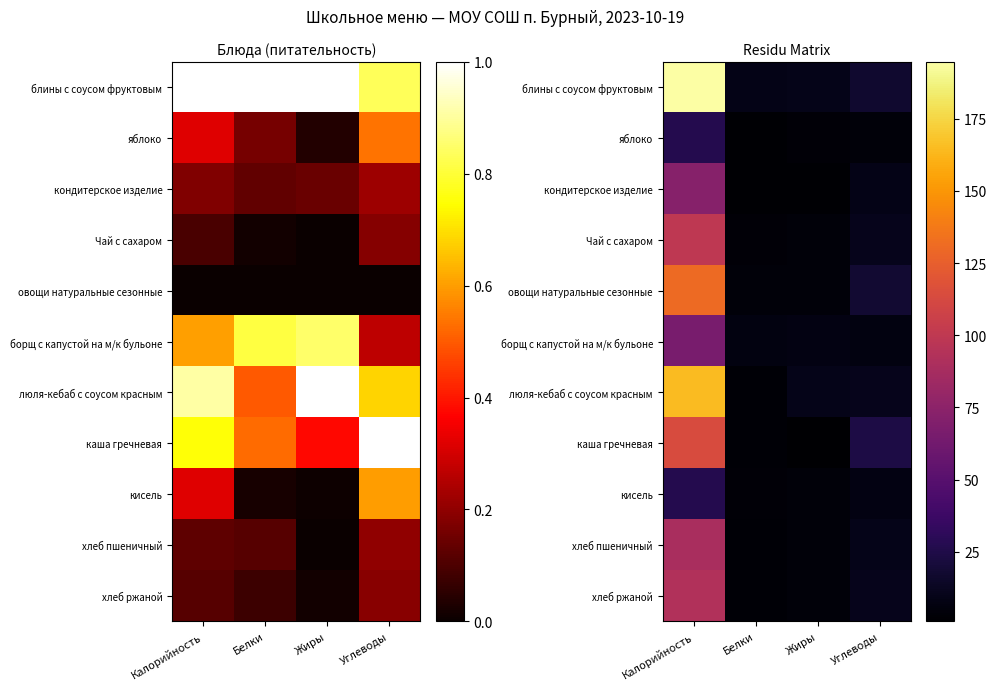

Rank the series at Углеводы from lowest to highest value.

яблоко, борщ с капустой на м/к бульоне, кисель, кондитерское изделие, хлеб пшеничный, хлеб ржаной, Чай с сахаром, люля-кебаб с соусом красным, блины с соусом фруктовым, овощи натуральные сезонные, каша гречневая